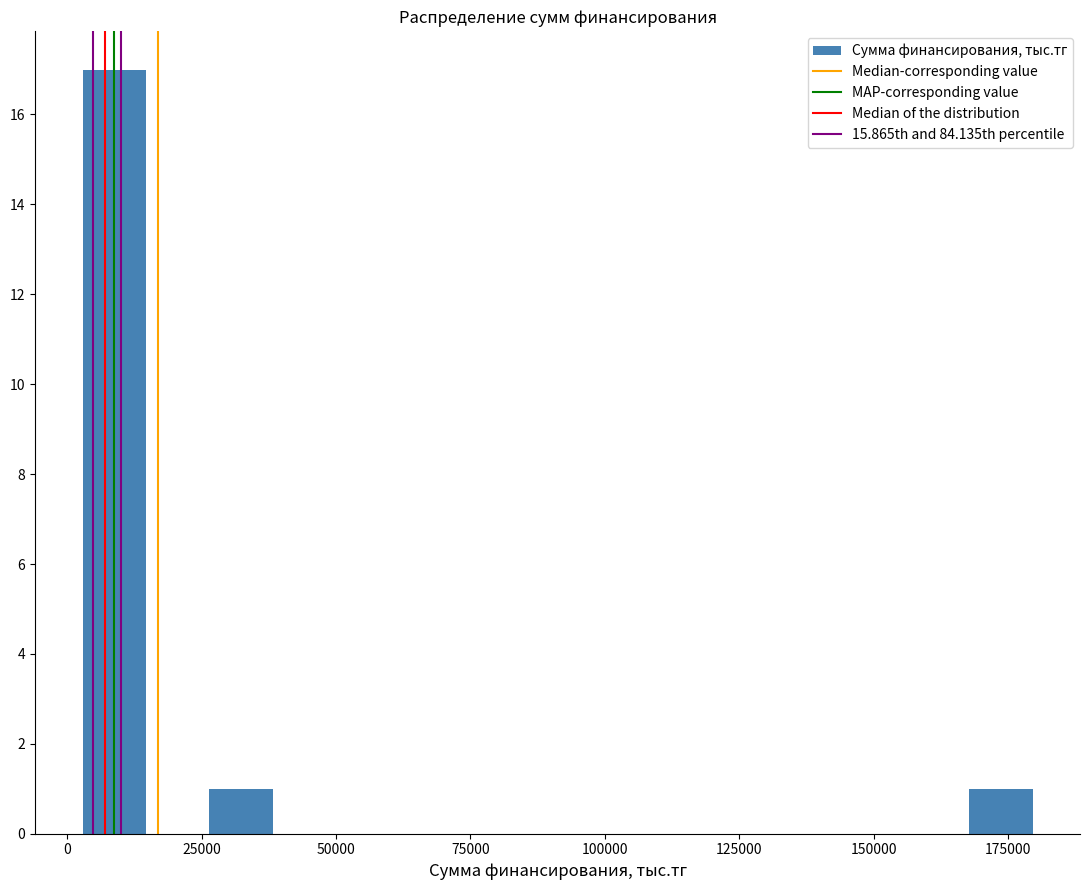

Read against the x-axis, roughly where is the centre of the tallest bar?

10000